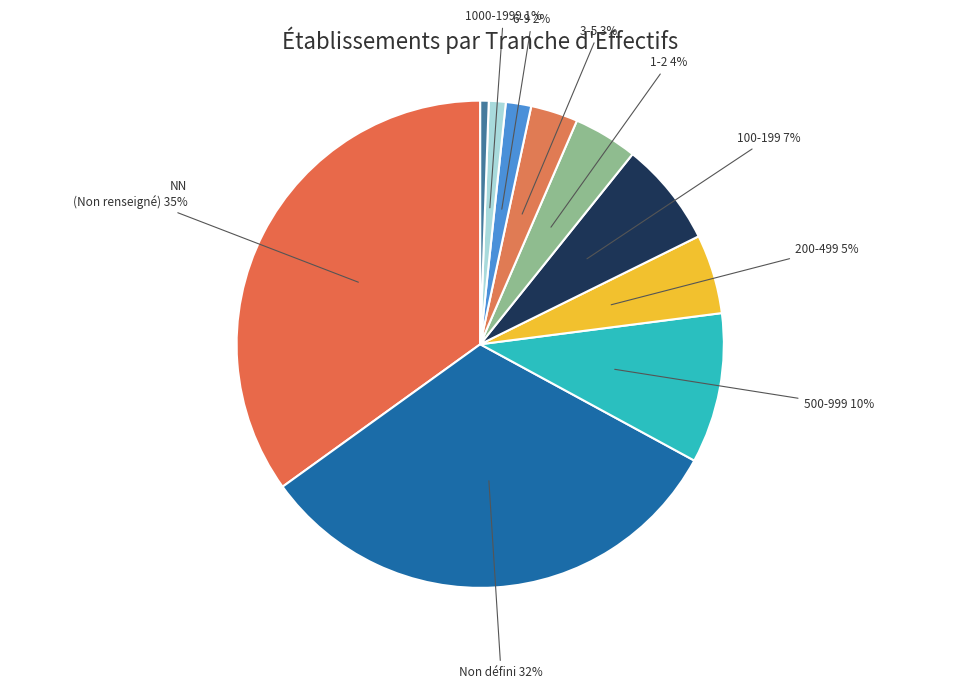

How many slices are in this pie chart?

10